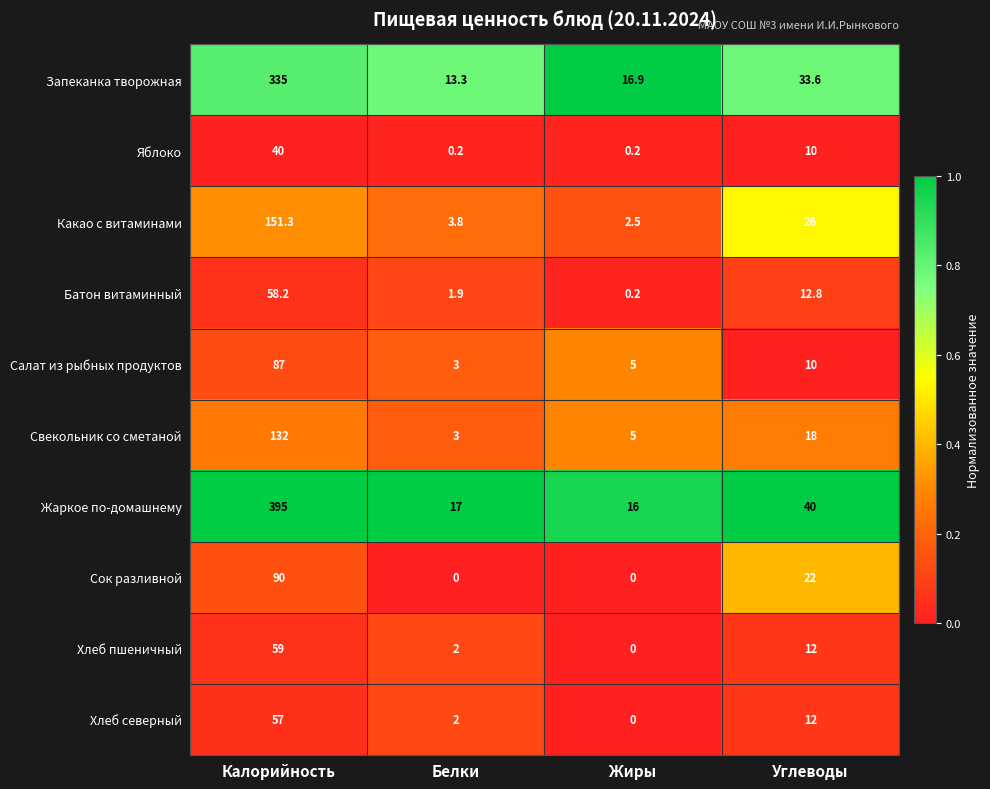

Which series has the largest total across all categories?

Жаркое по-домашнему